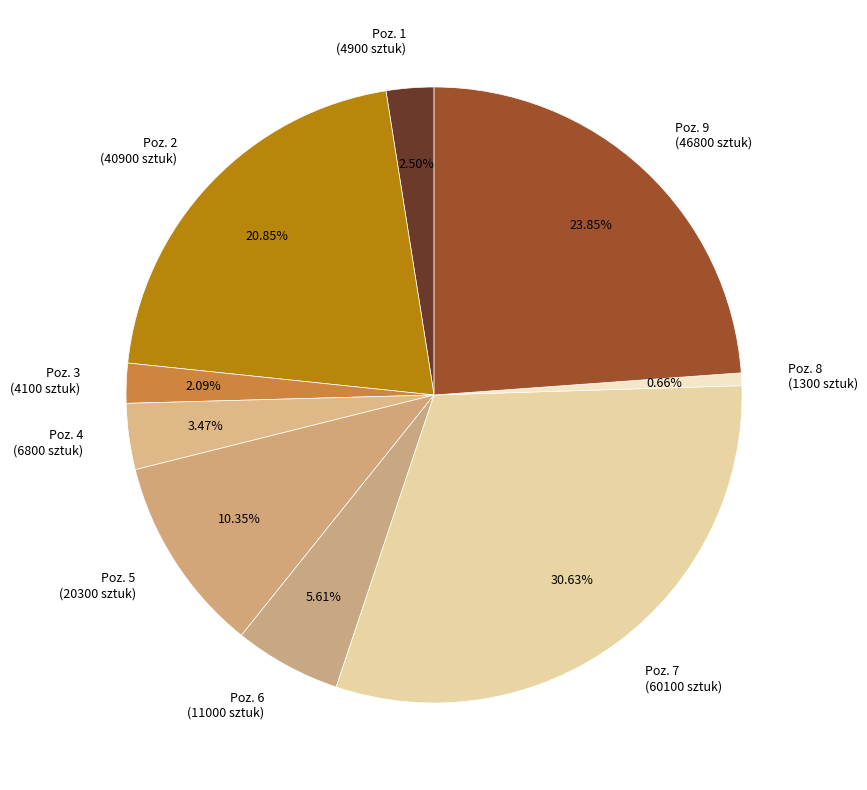

Between Poz. 8 (1300 sztuk) and Poz. 1 (4900 sztuk), which is larger?

Poz. 1 (4900 sztuk)